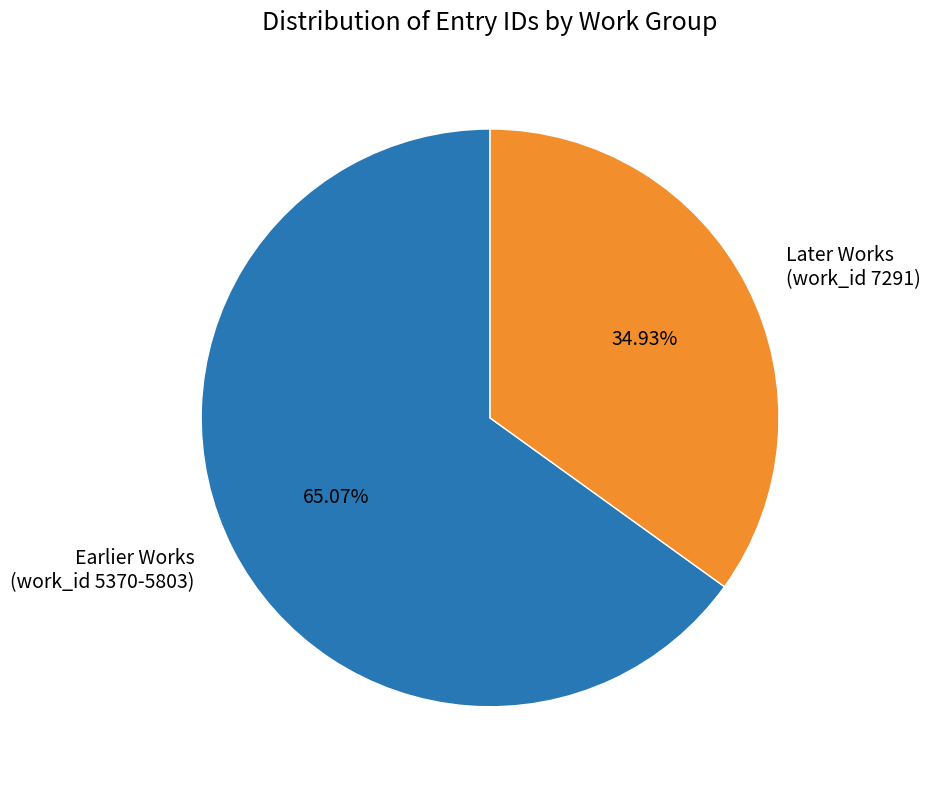

Is there a majority slice in this chart?

Yes